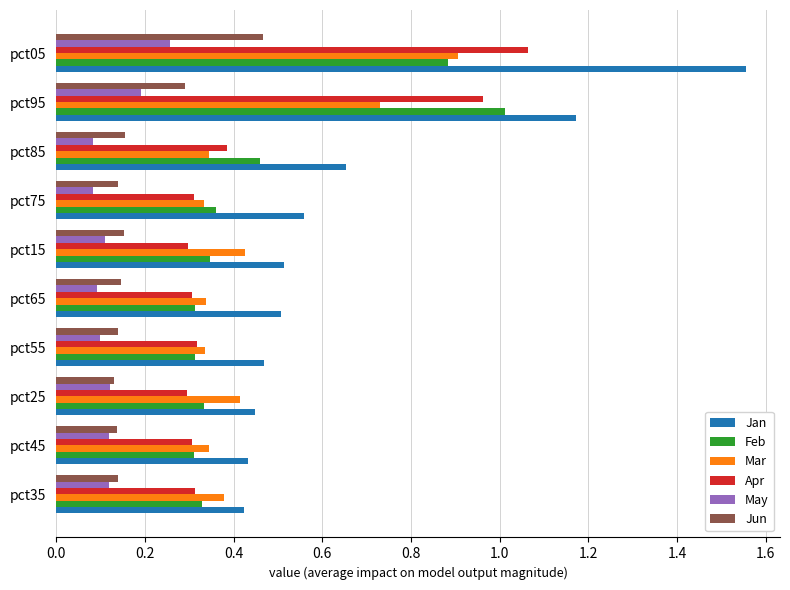

Which series has the largest total across all categories?

Jan